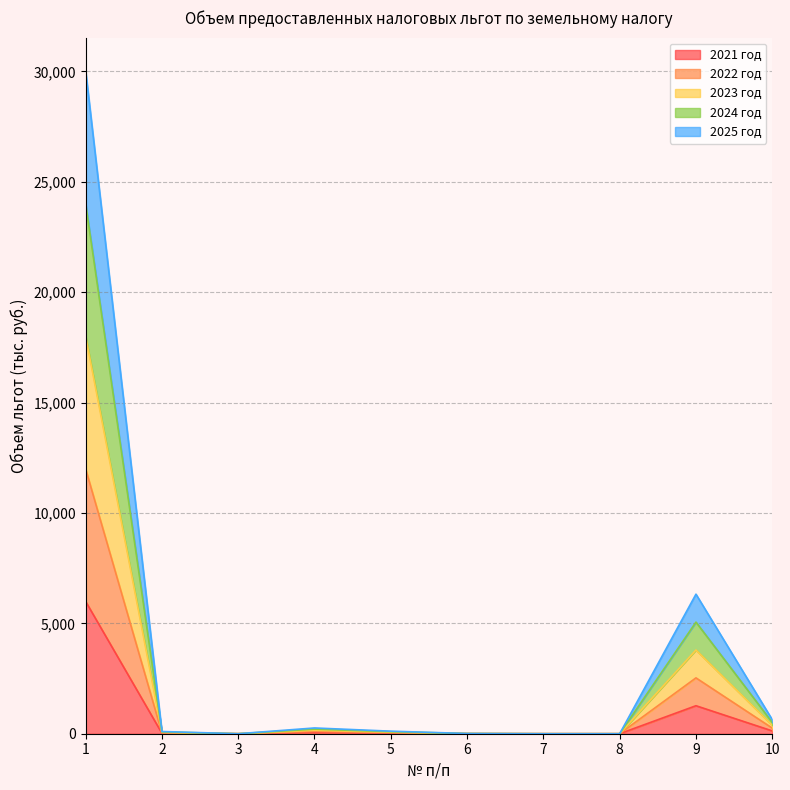

True or false: 2023 год and 2025 год intersect in this chart.

False